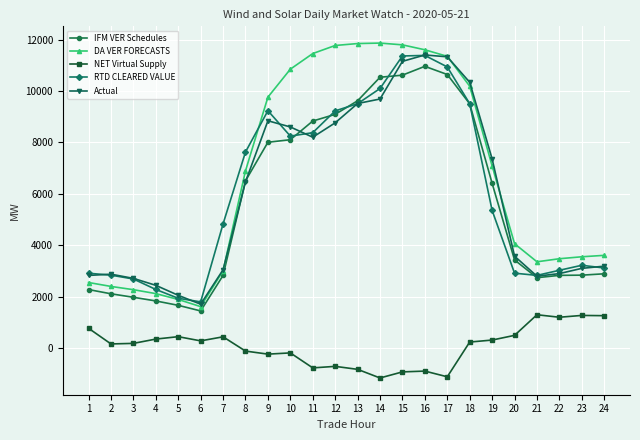

The value of DA VER FORECASTS at 18 is 3807.6. True or false?

False